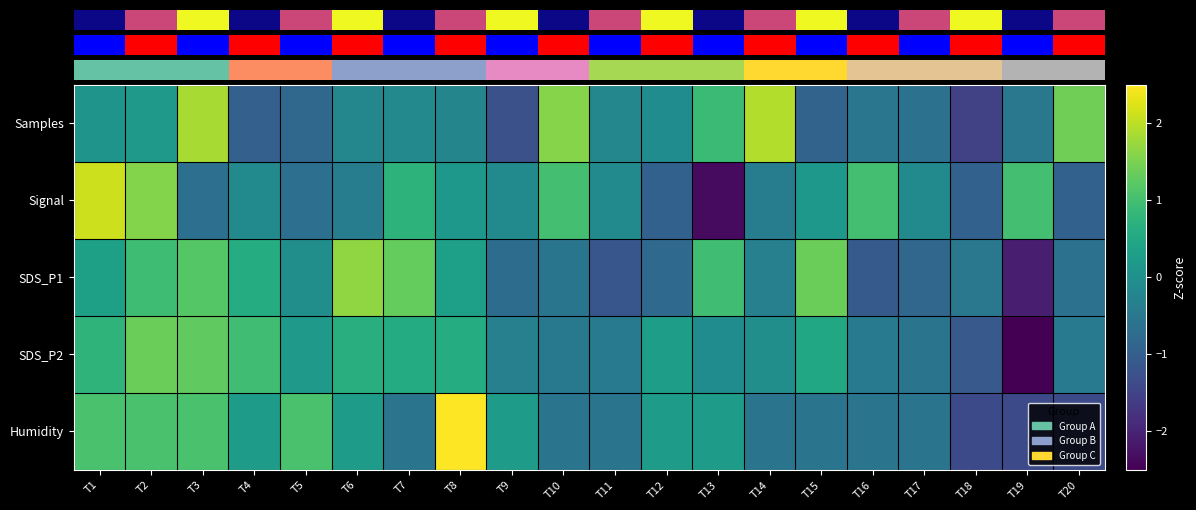

What is the smallest value displayed?

-3.3